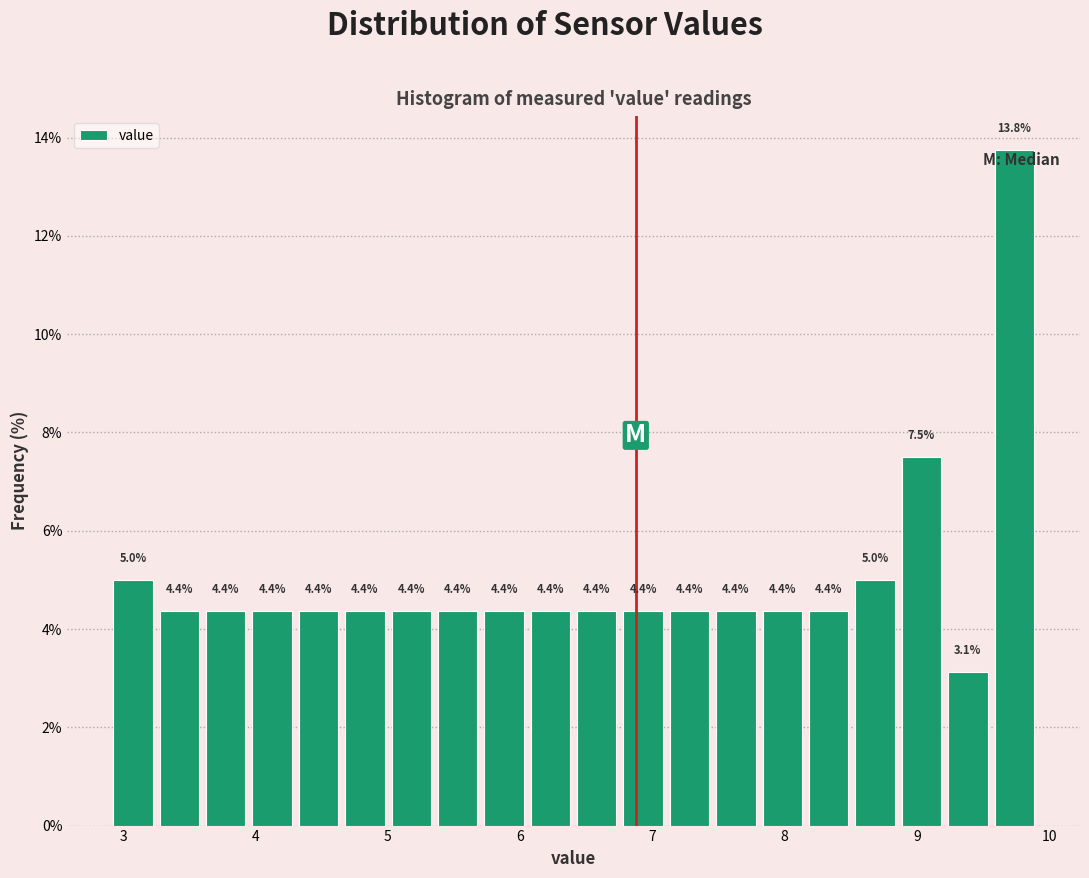

Read against the x-axis, roughly where is the centre of the tallest bar?

9.7